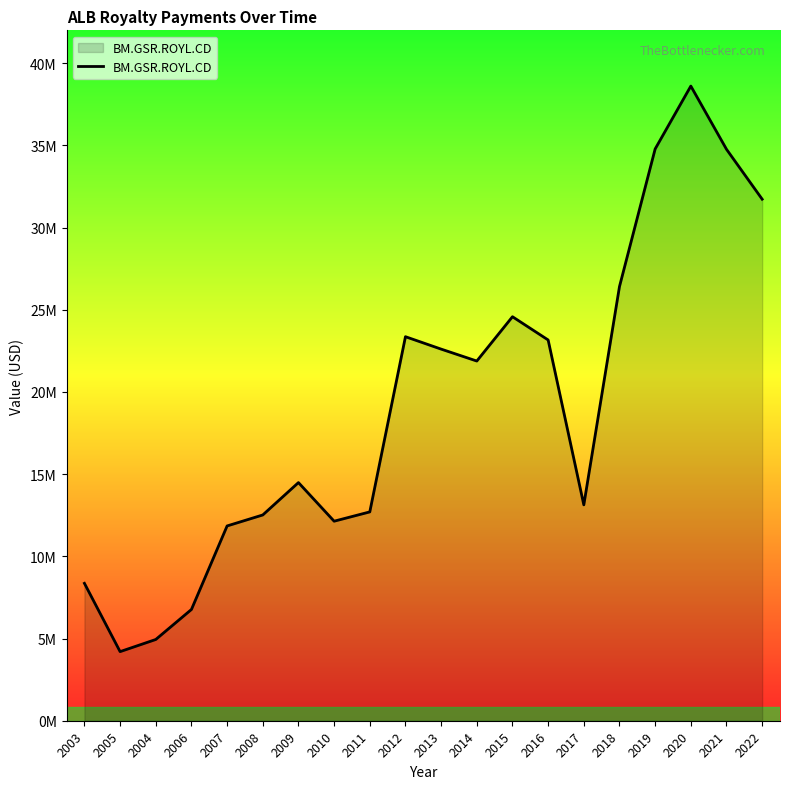

True or false: the data has more than 2 interior local peaks.

True